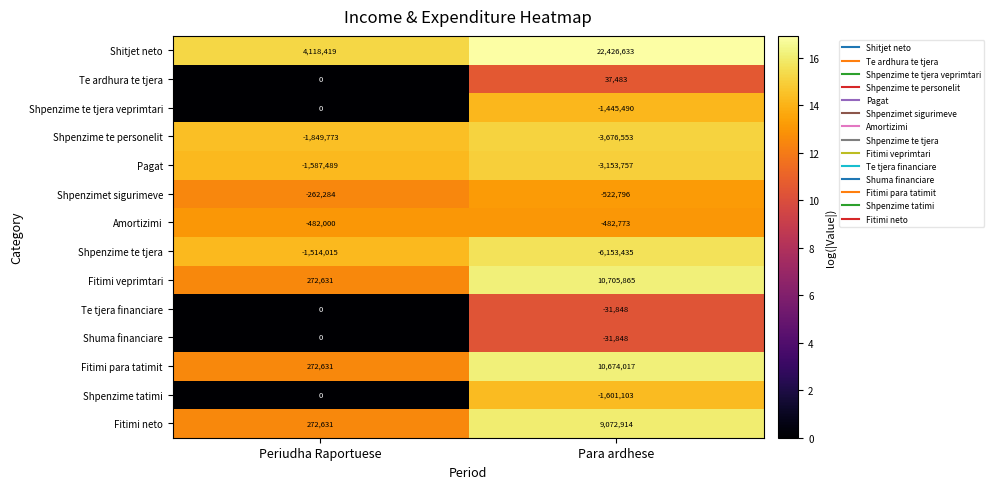

Which series changed the most between Periudha Raportuese and Para ardhese?

Shitjet neto